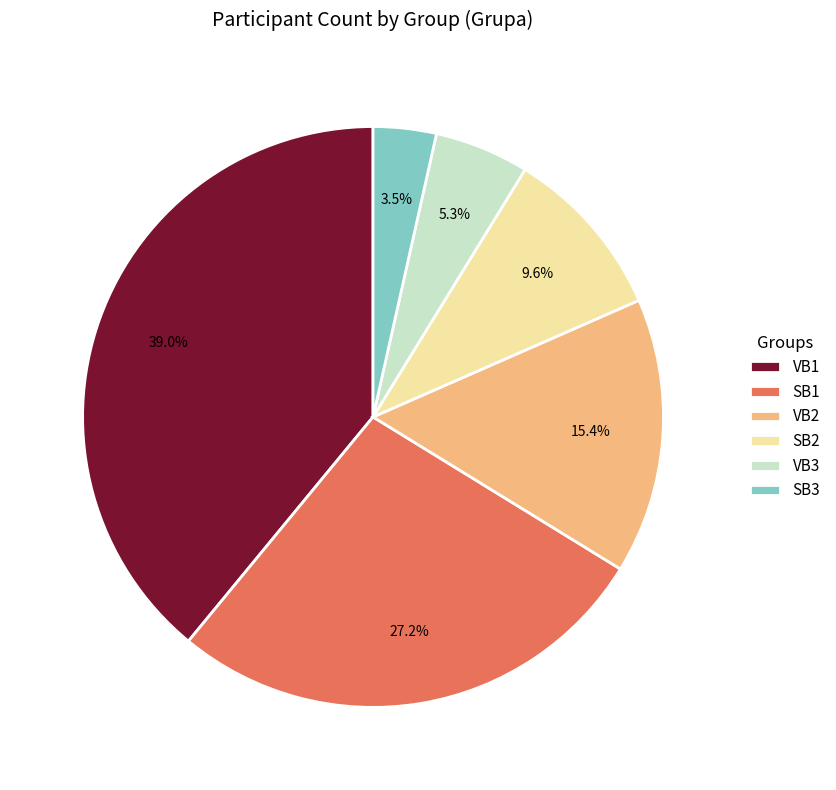

Does any single category account for the majority?

No